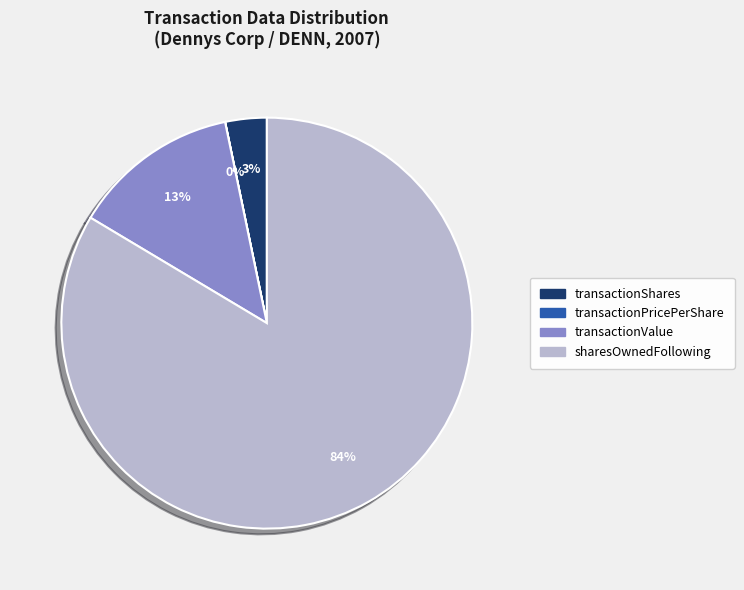

Which slice represents more than half of the pie?

sharesOwnedFollowing